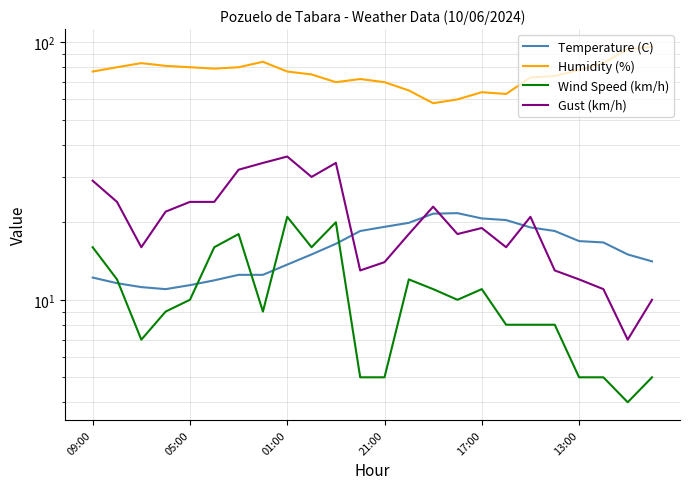

What value does the Humidity (%) series have at 6?

80.0